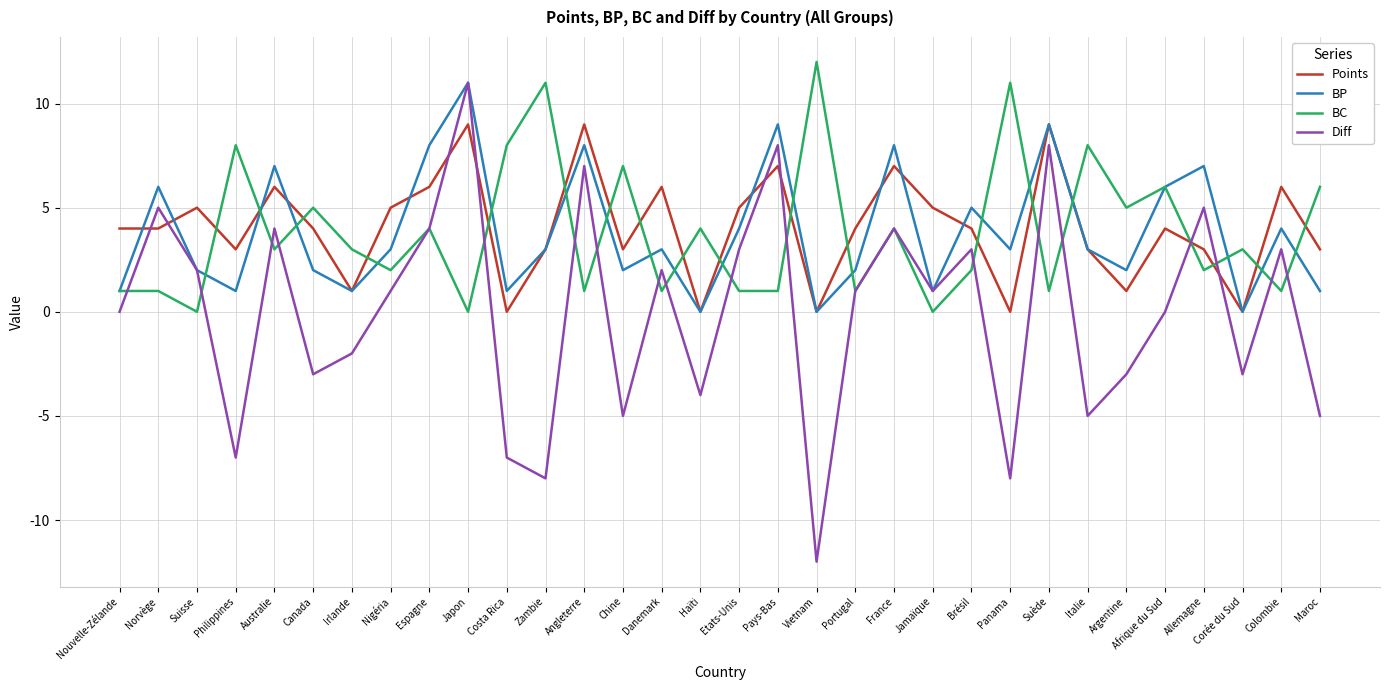

True or false: BC and Points cross at least once.

True